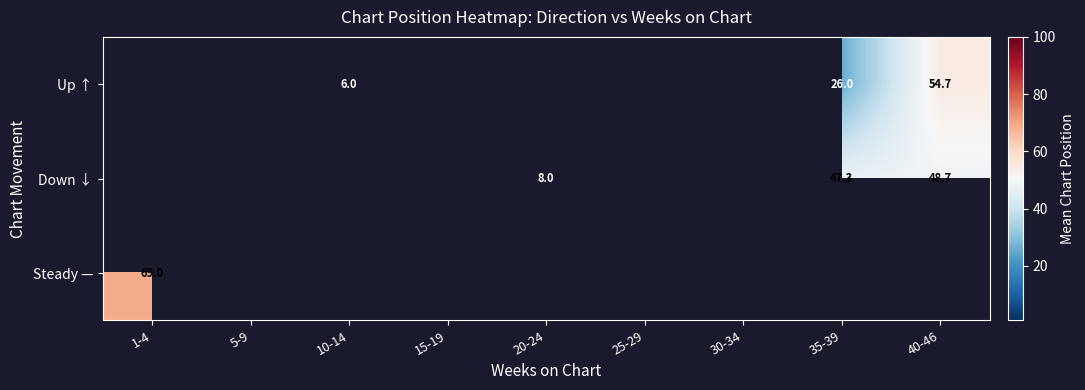

How many categories are shown in the chart?

9